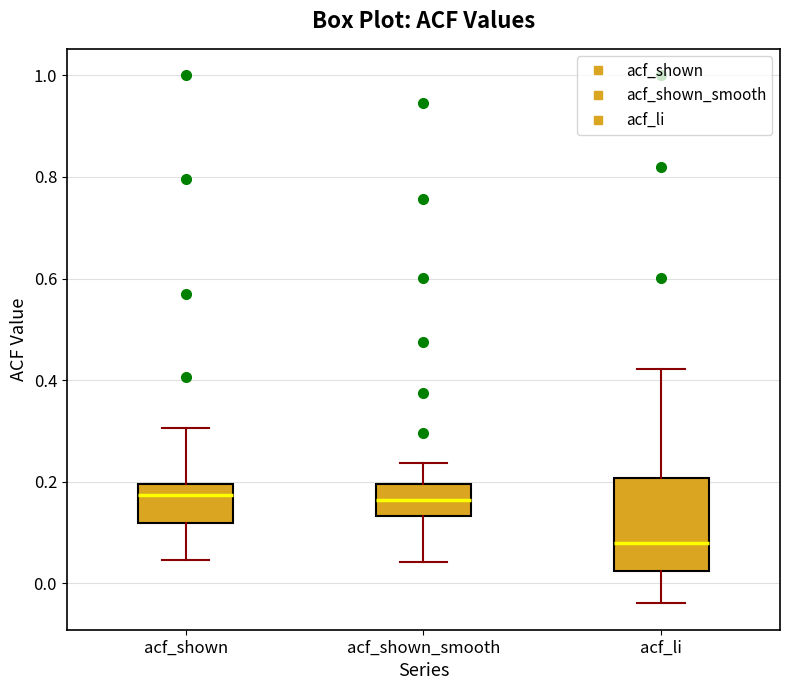

Which box has the lowest median line?

acf_li